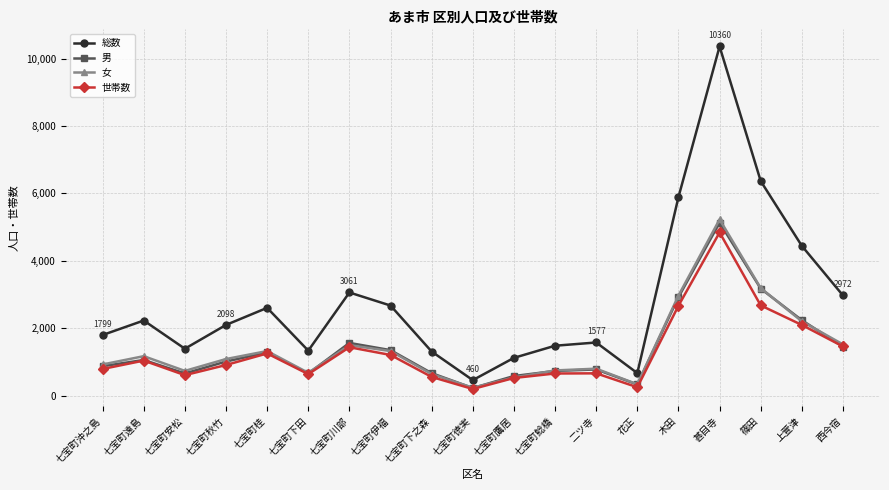

What is the average value of the 女 series?

1429